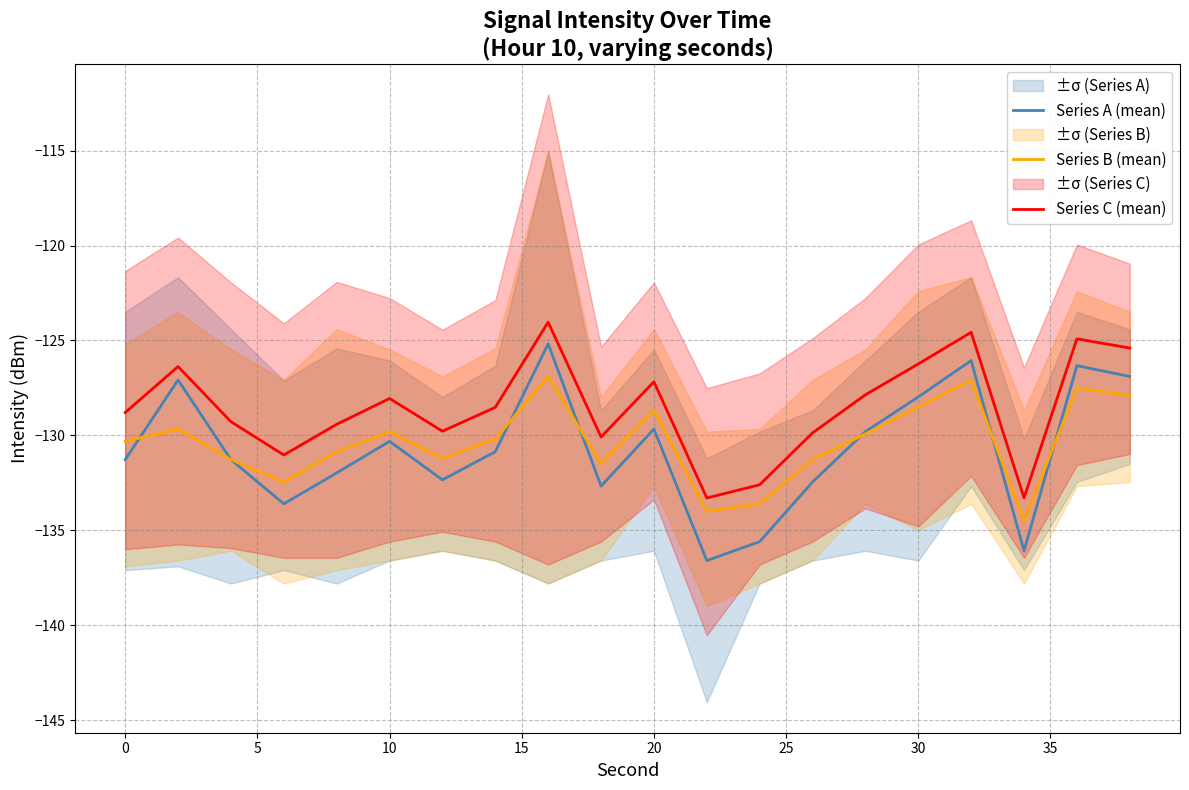

What is the lowest value of the Series C (mean) series?

-133.3